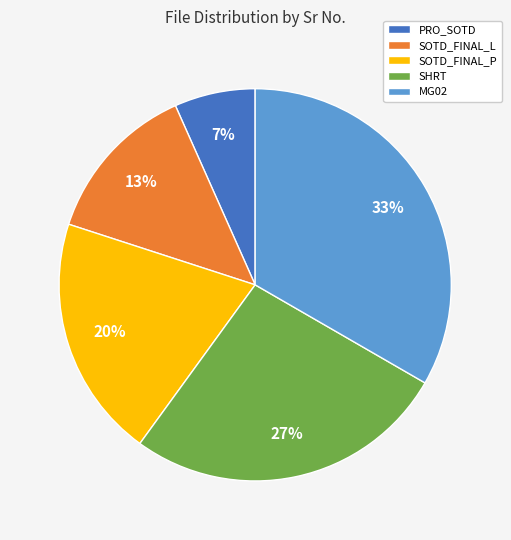

To the nearest percent, what portion does SOTD_FINAL_P represent?

20%